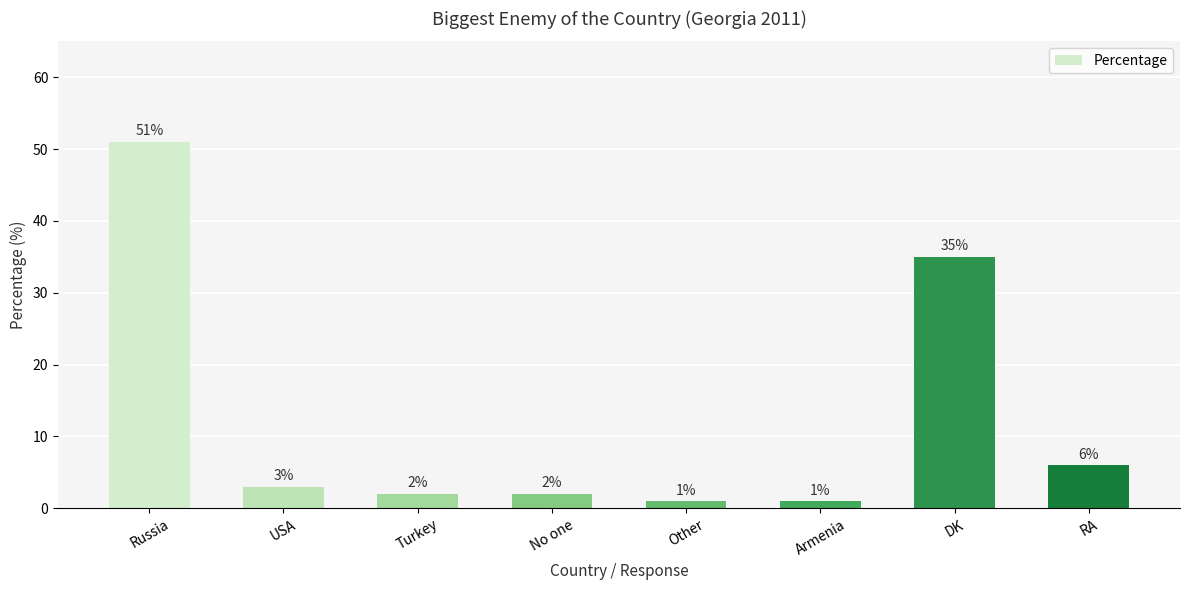

Reading left to right, what are all the values shown in this chart?

51	3	2	2	1	1	35	6